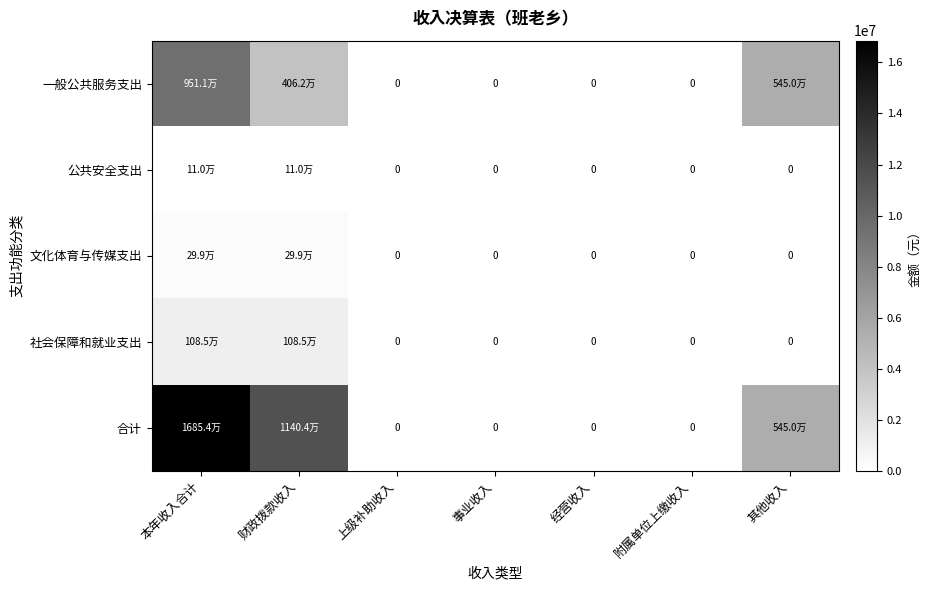

How many positive values does the 合计 series have?

3